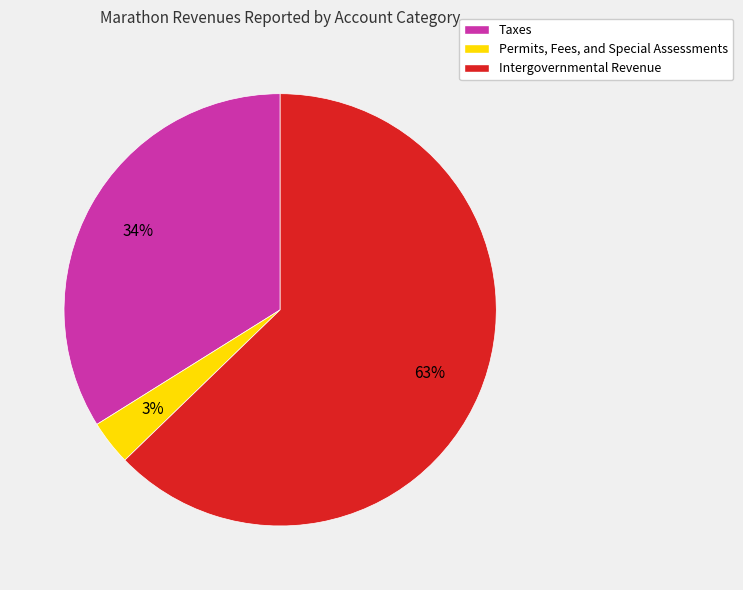

Do Taxes and Intergovernmental Revenue together represent more than half of the pie?

Yes